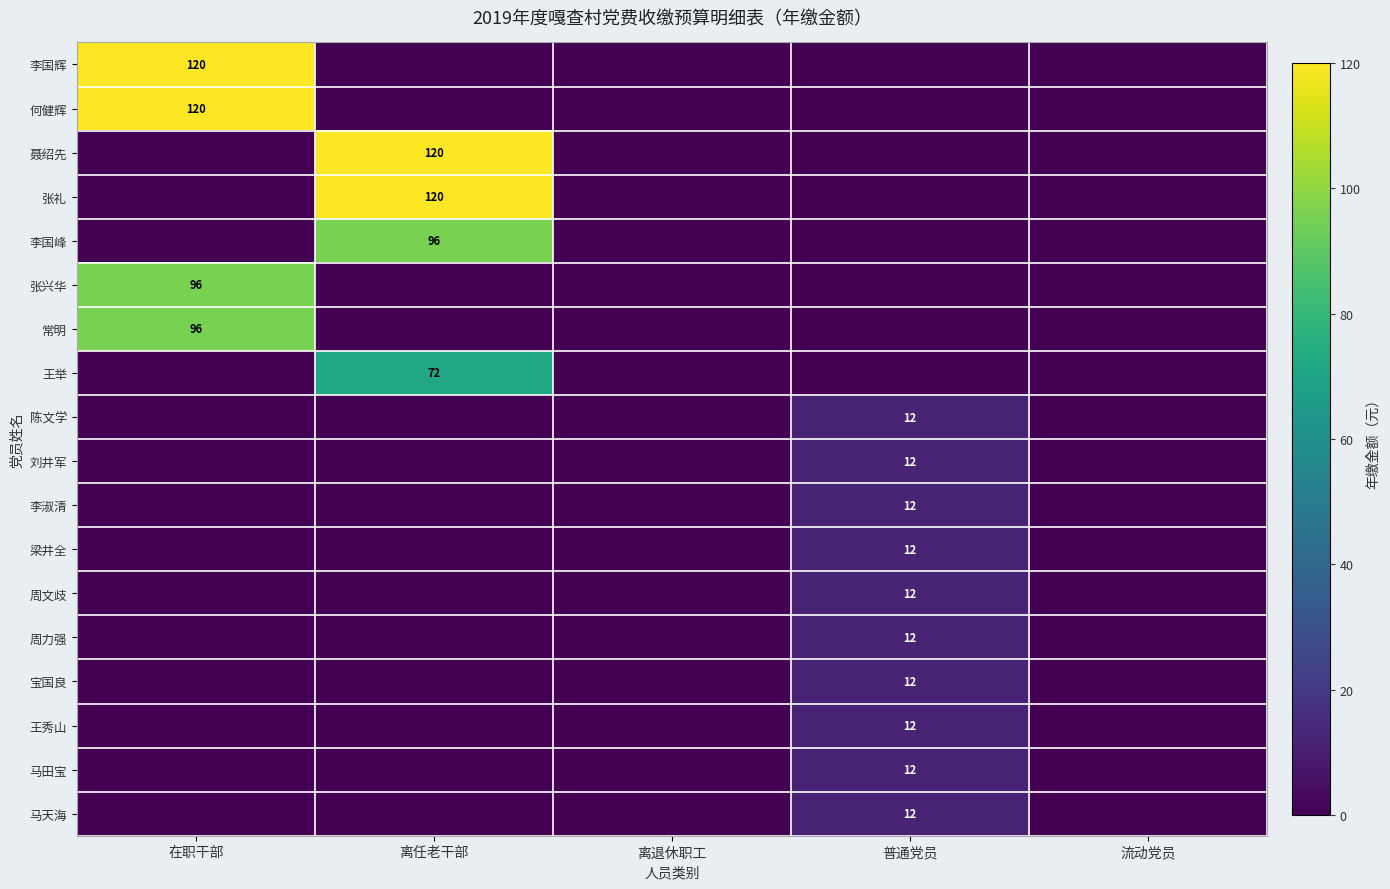

How many positive values does the 常明 series have?

1